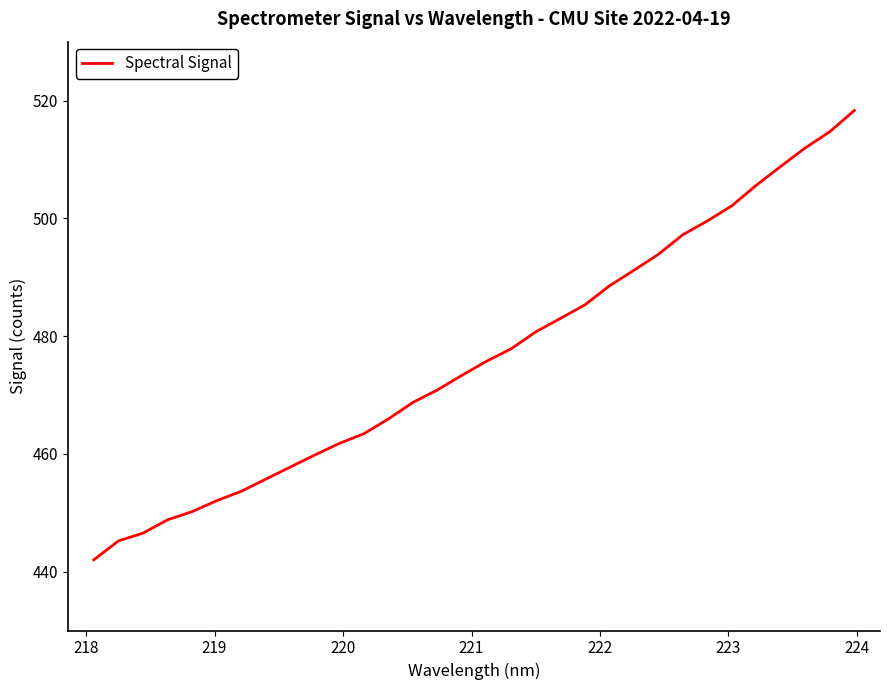

What is the maximum value shown in the chart?

518.3